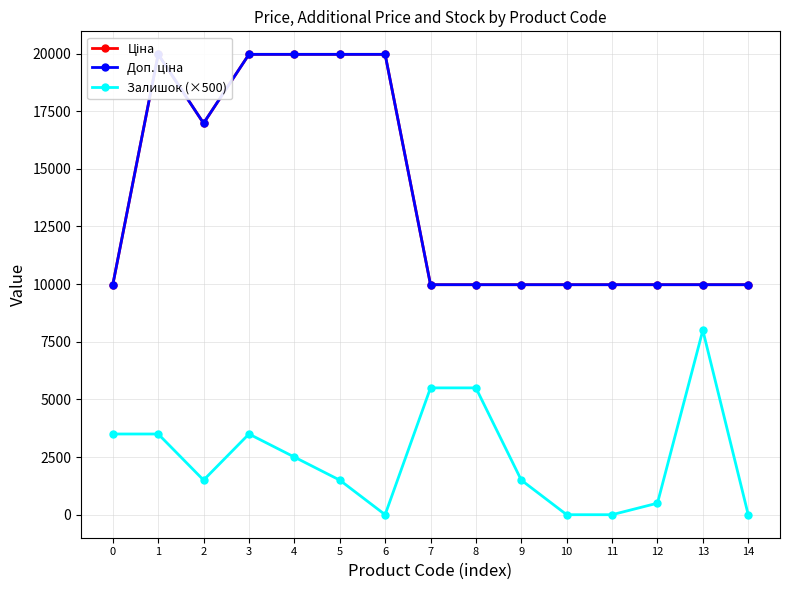

What is the maximum value for Доп. ціна?

19964.2